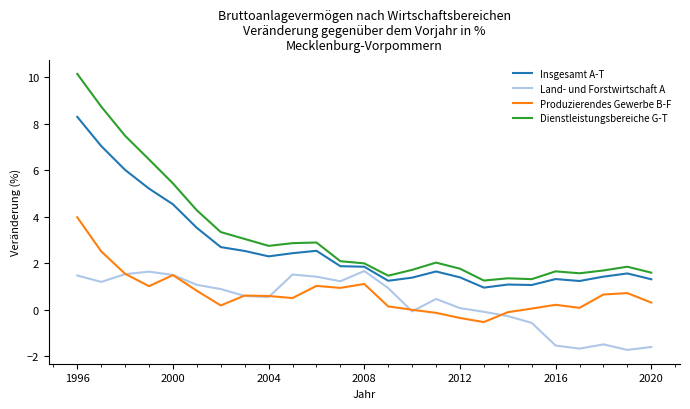

What is the minimum value for Insgesamt A-T?

0.9